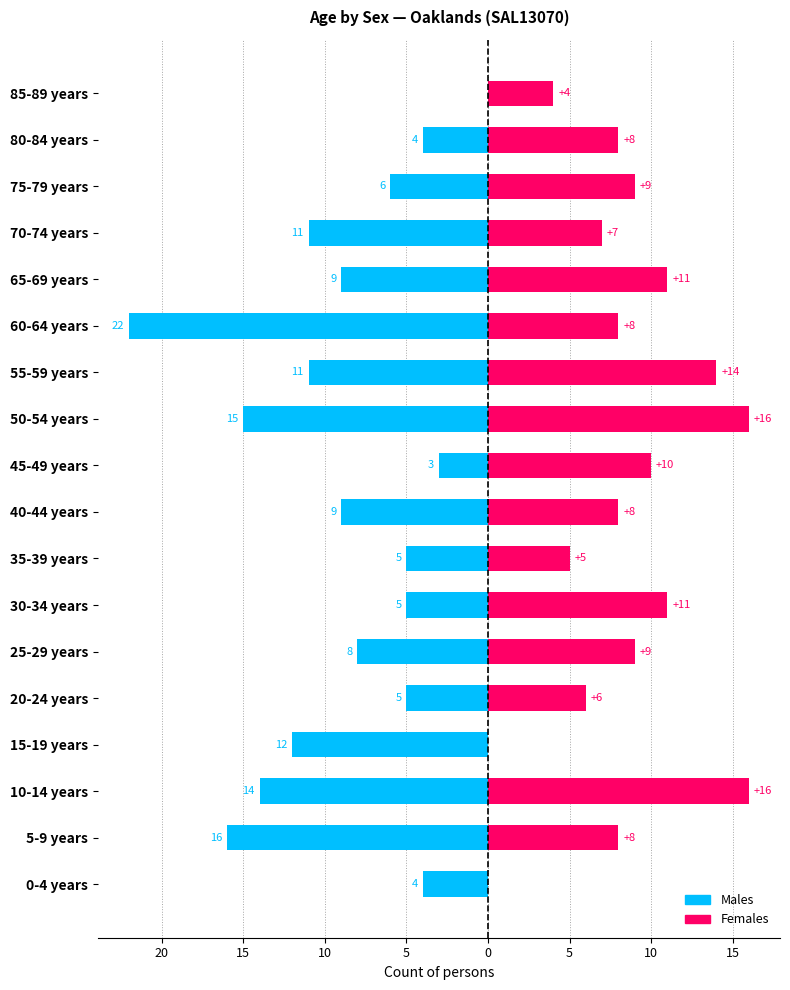

What is the minimum value for Males?

-22